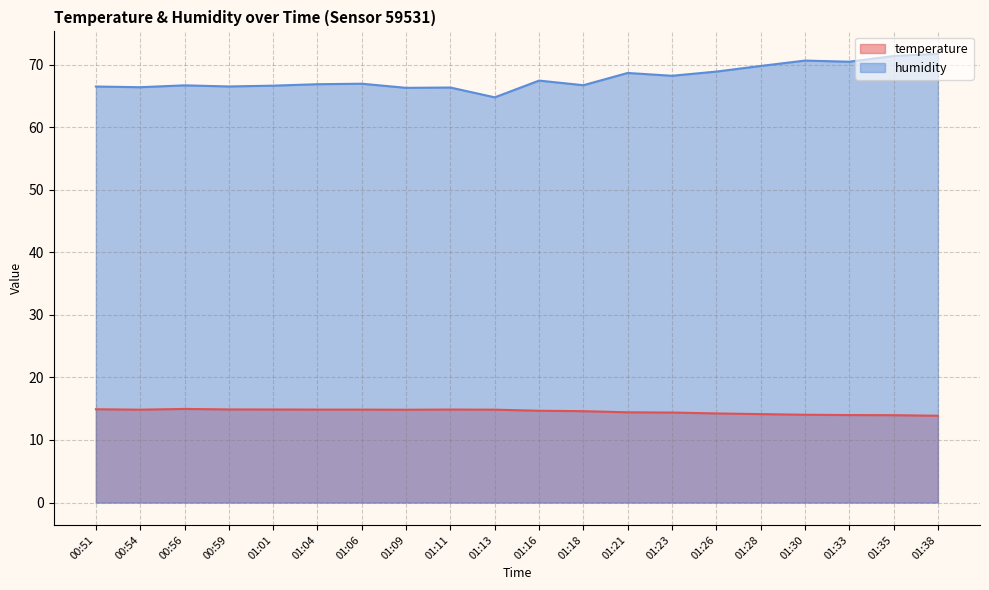

In temperature, how many points are lower than both neighbors (excluding endpoints)?

2